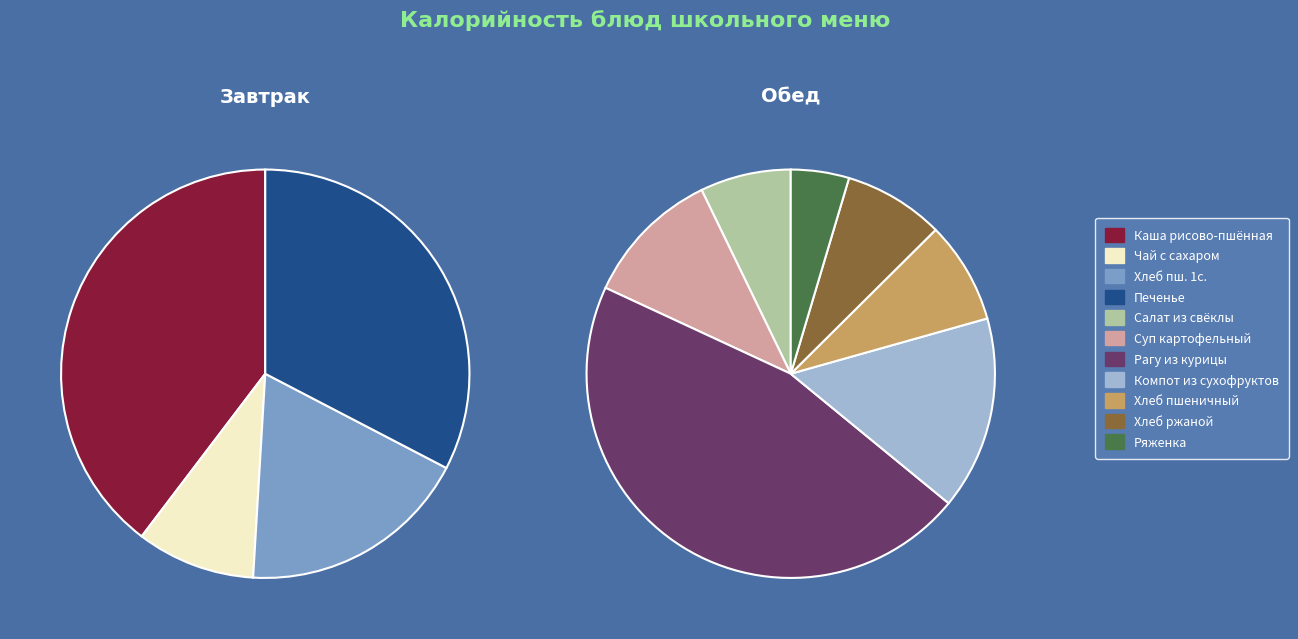

Approximately how many times larger is the value at Компот из сухофруктов compared to Хлеб пшеничный 1с.?

1.1